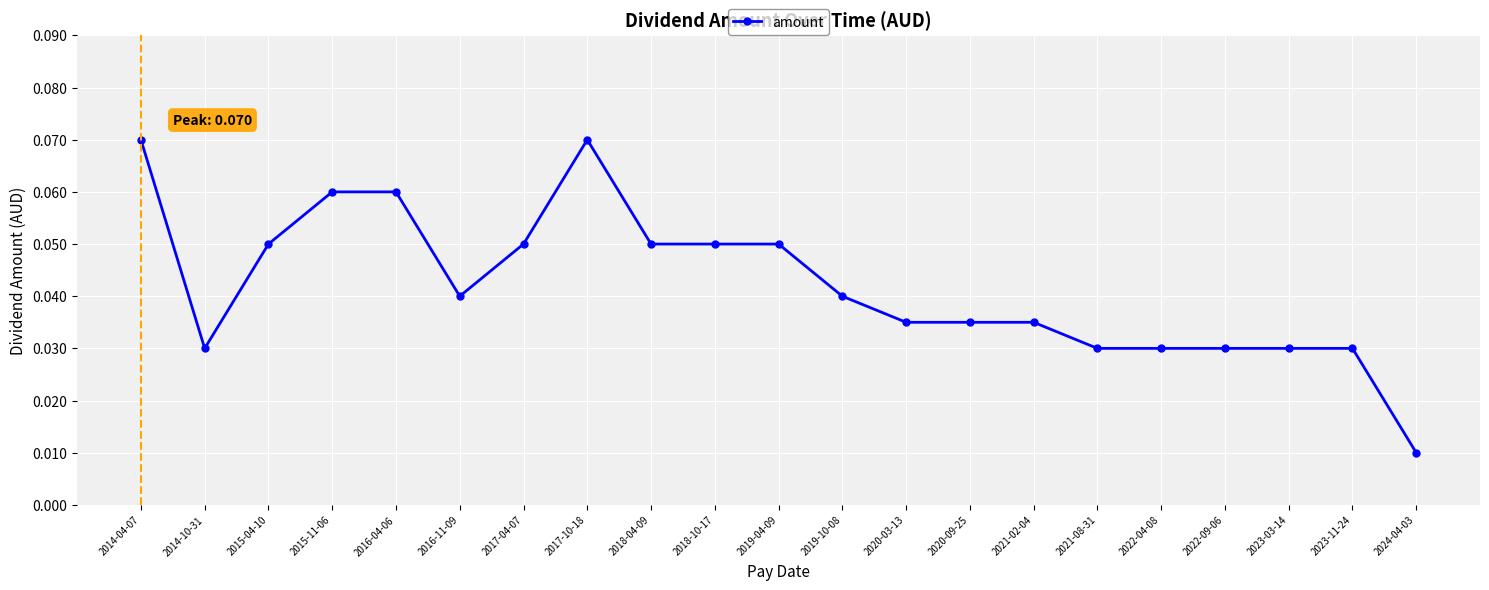

The value at 2016-11-09 is 0.1. True or false?

False